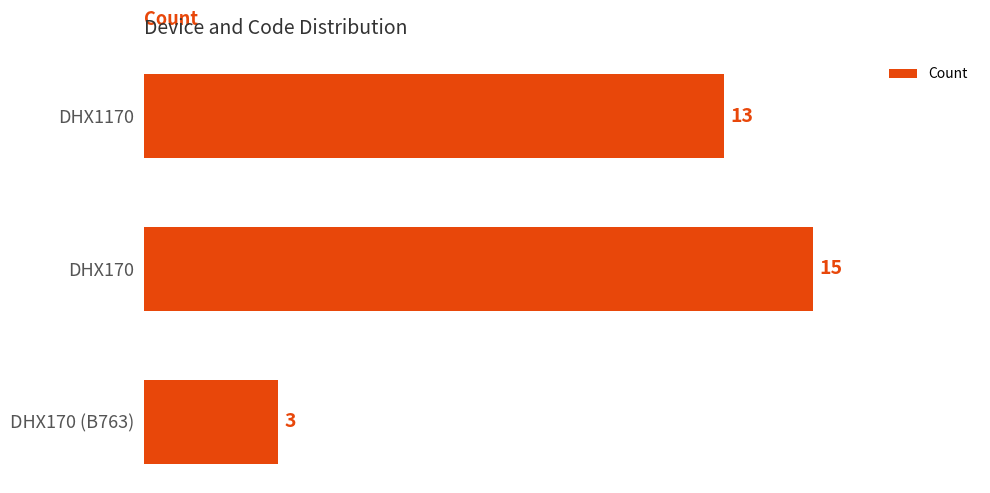

What is the value of the 3rd bar from the top?

3